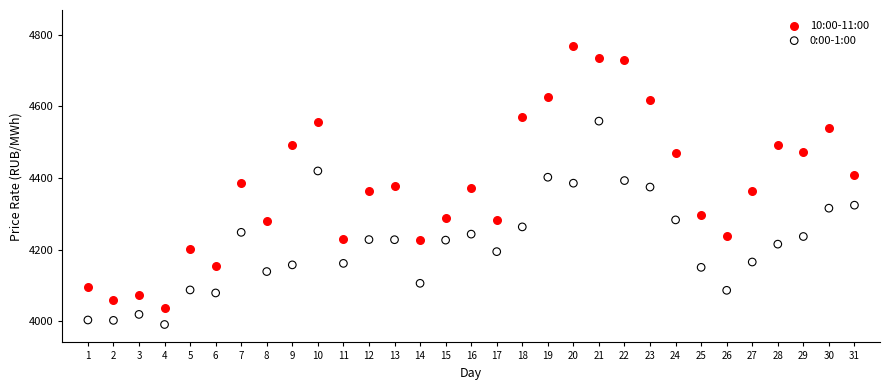

Across all data points, what is the range of Y values (max minus min)?

777.3